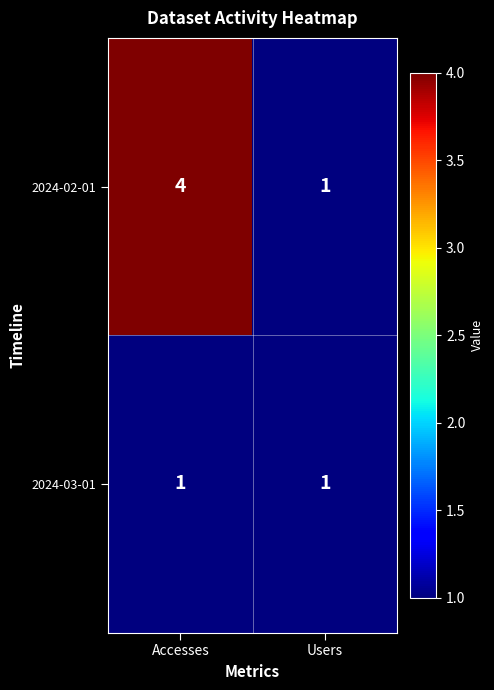

At how many categories does at least one series exceed 2?

1